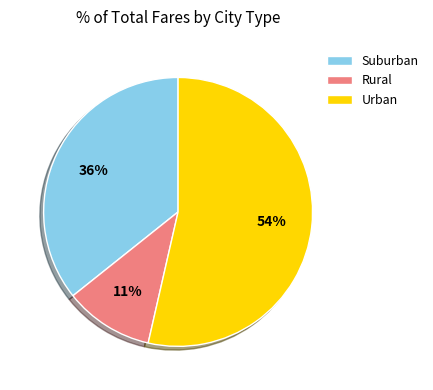

Is it true that Suburban is 44% of the pie?

False